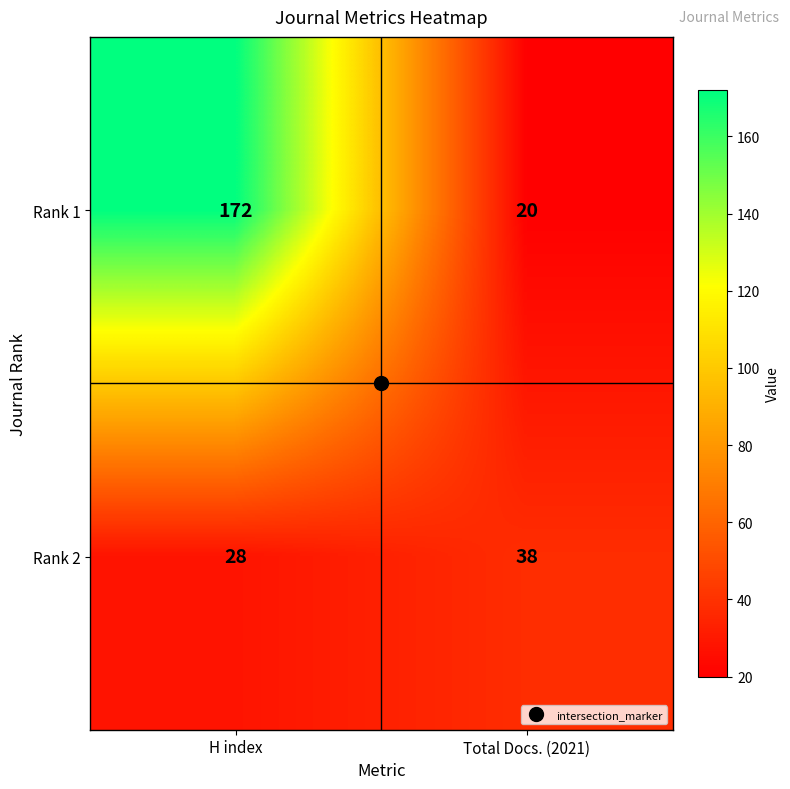

What is the maximum value shown in the chart?

172